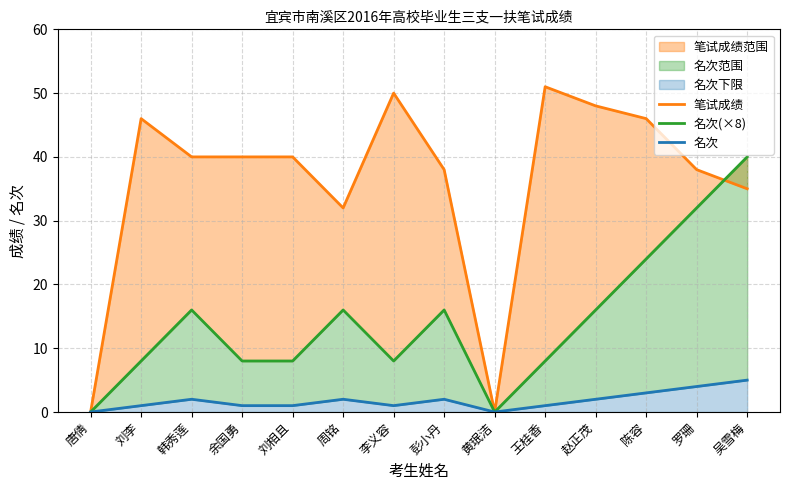

What is the approximate value of 名次 at 周铭?

2